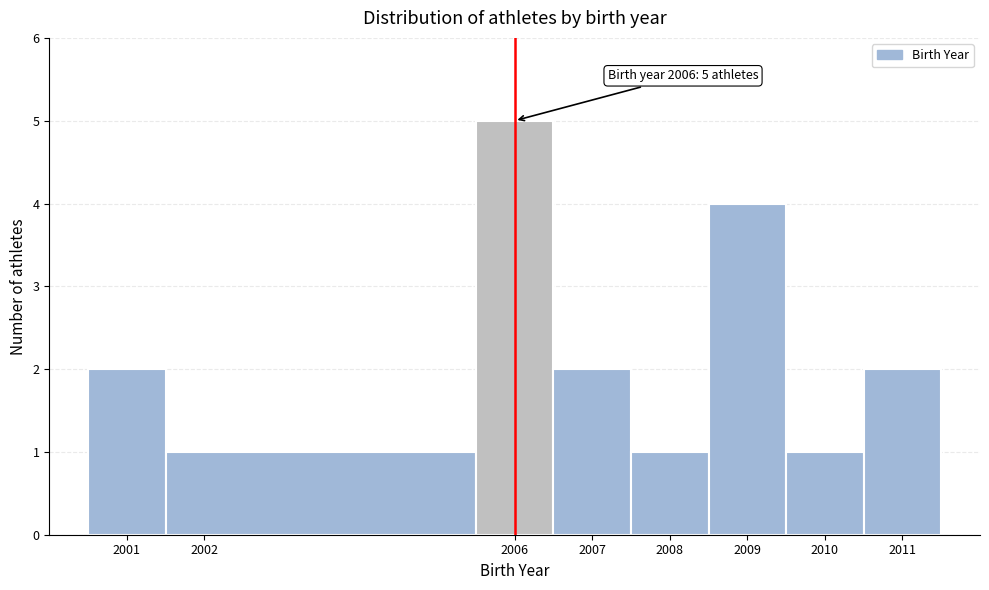

Over which range of the x-axis is the bar tallest?

2005.5 to 2006.5